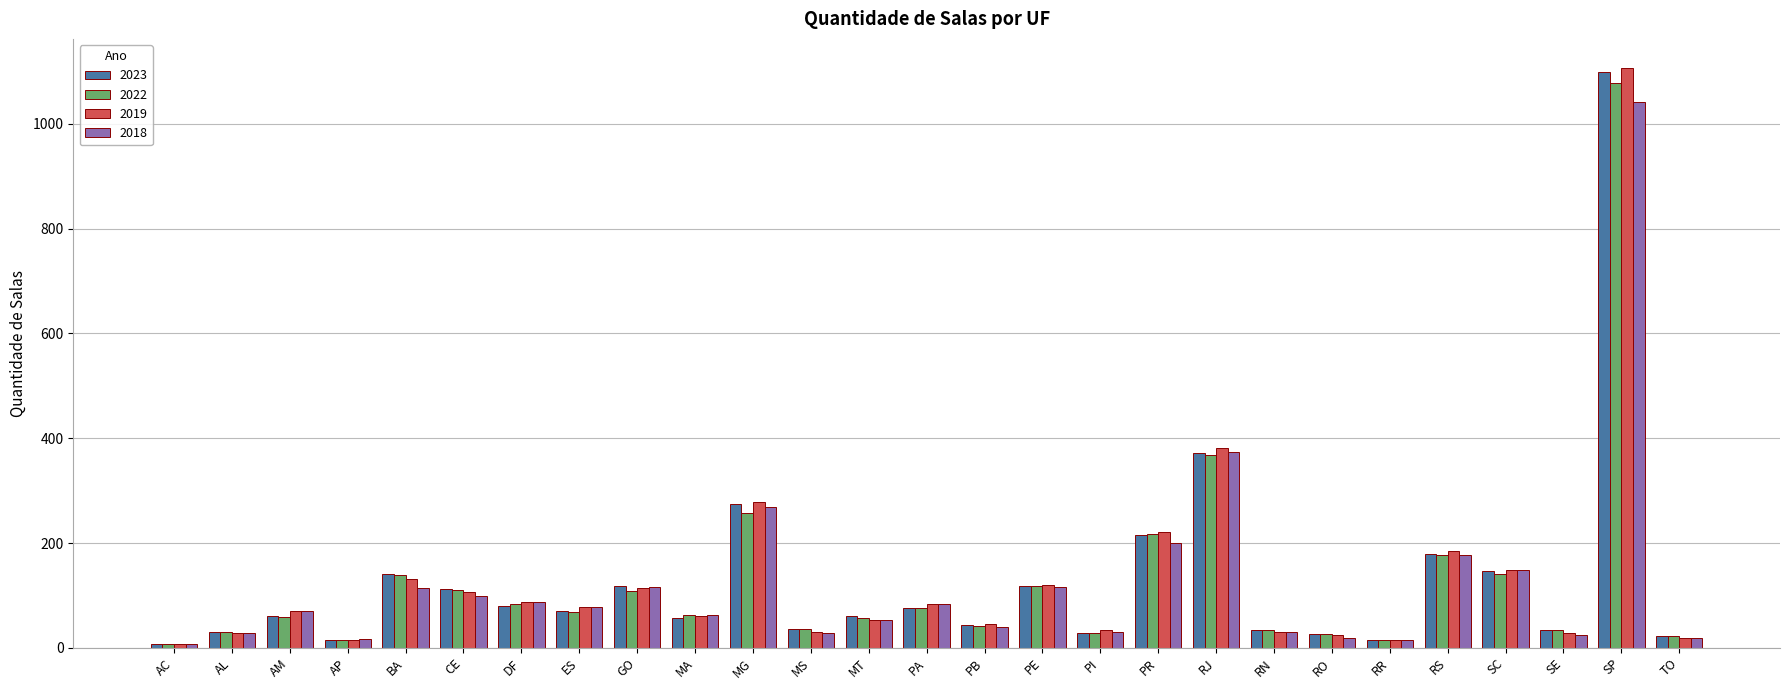

What is the maximum value for 2023?

1099